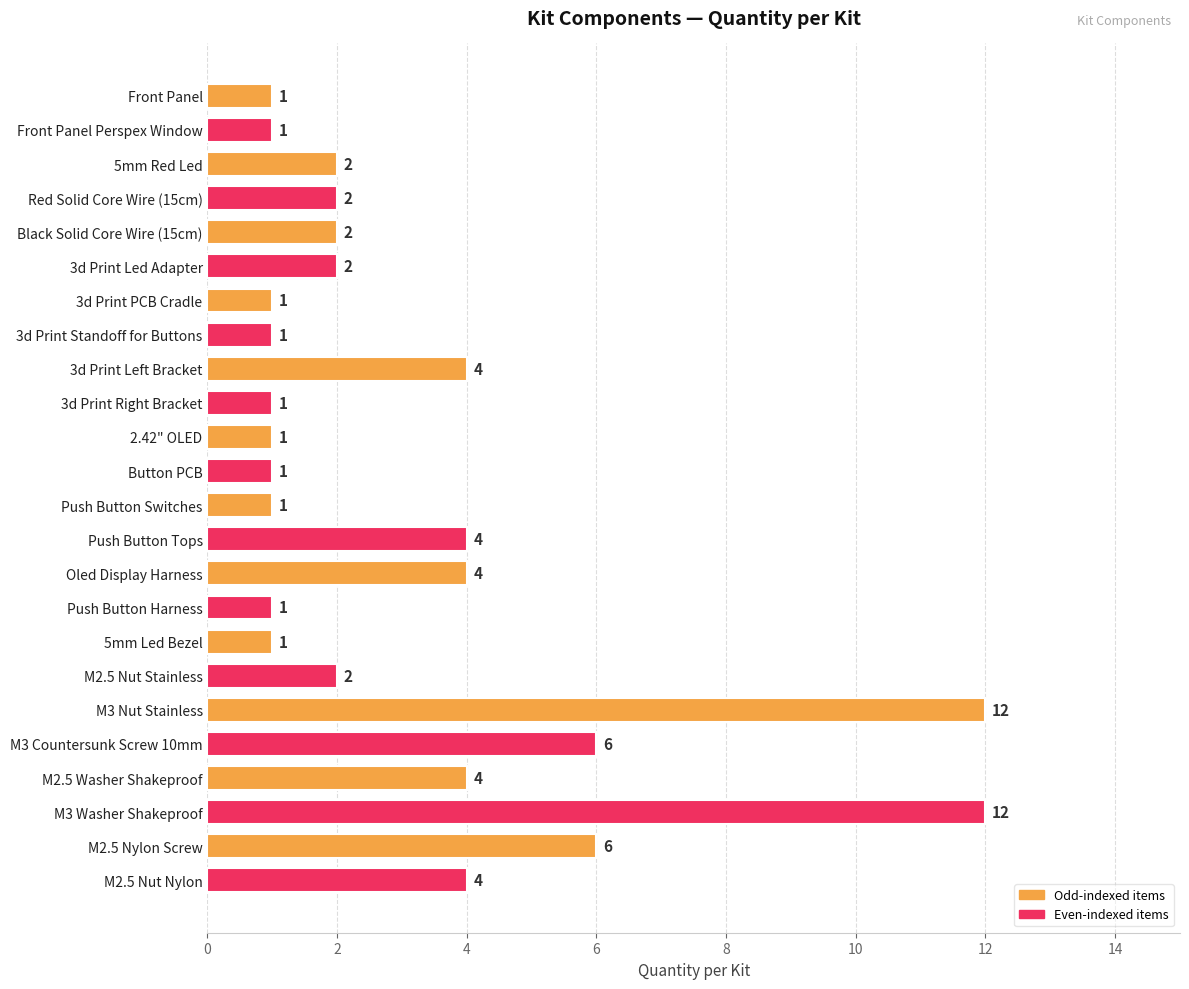

What is the label of the 14th bar from the top?

Push Button Tops